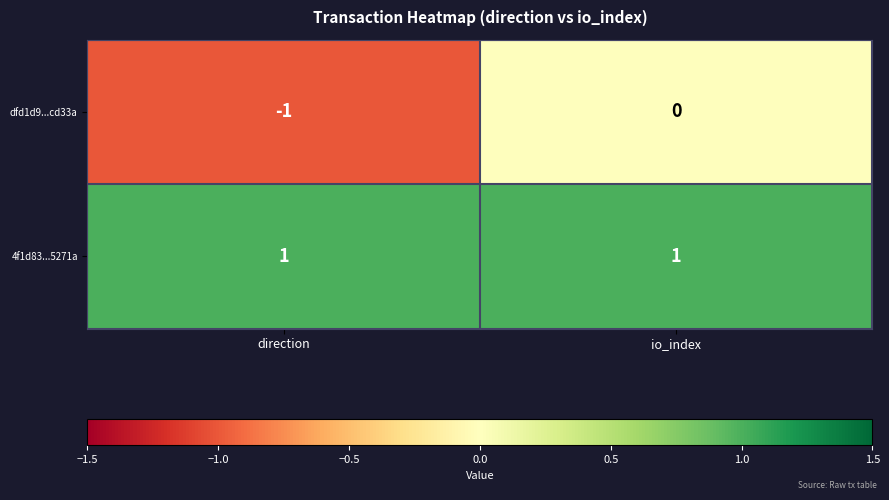

Which series has the largest range (max minus min)?

dfd1d9...cd33a